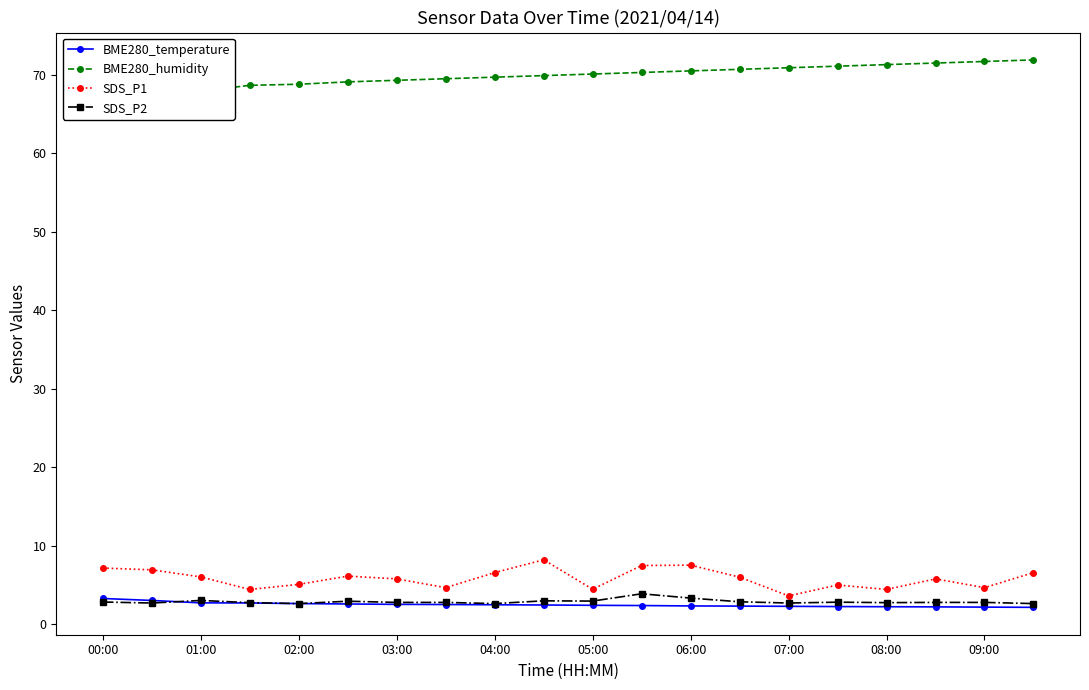

True or false: SDS_P2 has more than 1 interior local peaks.

True